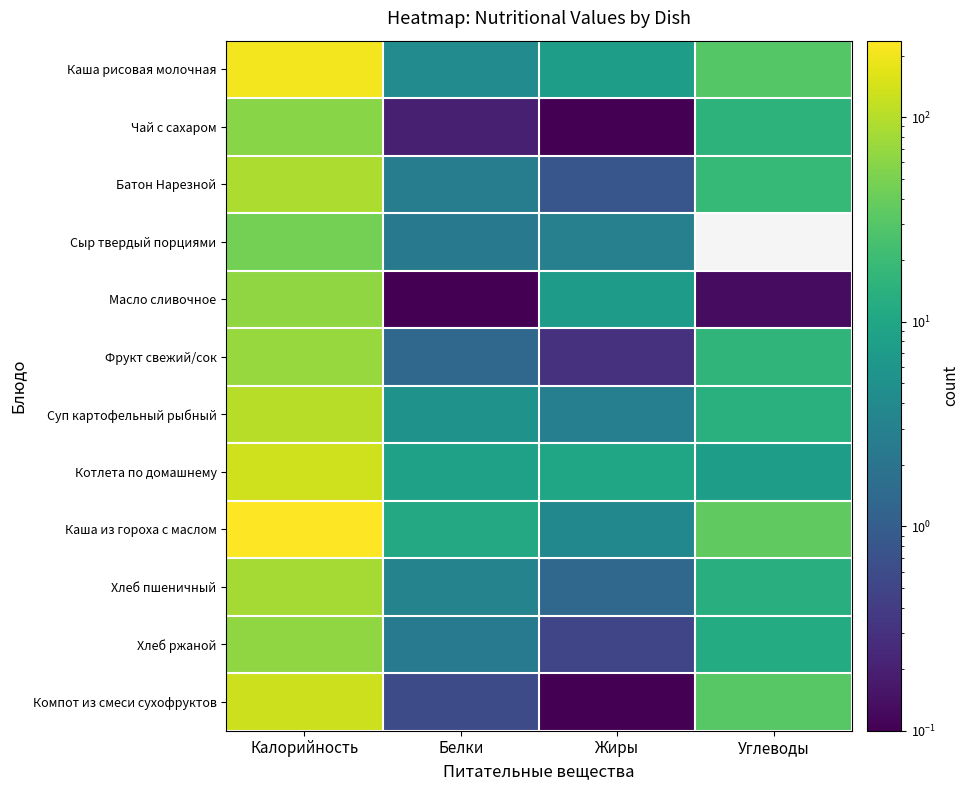

Reading left to right, extract all data points from this chart.

Каша рисовая молочная: Калорийность=206.4	Белки=4.2	Жиры=7.6	Углеводы=30.2
Чай с сахаром: Калорийность=60.0	Белки=0.2	Жиры=0.1	Углеводы=15.0
Батон Нарезной: Калорийность=92.0	Белки=2.6	Жиры=0.8	Углеводы=18.4
Сыр твердый порциями: Калорийность=47.0	Белки=2.3	Жиры=3.0	Углеводы=0.0
Масло сливочное: Калорийность=65.7	Белки=0.1	Жиры=7.2	Углеводы=0.1
Фрукт свежий/сок: Калорийность=72.3	Белки=1.4	Жиры=0.3	Углеводы=16.0
Суп картофельный рыбный: Калорийность=103.4	Белки=5.3	Жиры=2.9	Углеводы=13.9
Котлета по домашнему: Калорийность=135.5	Белки=8.4	Жиры=10.0	Углеводы=7.7
Каша из гороха с маслом: Калорийность=236.5	Белки=10.9	Жиры=3.7	Углеводы=35.9
Хлеб пшеничный: Калорийность=82.2	Белки=3.2	Жиры=1.4	Углеводы=13.1
Хлеб ржаной: Калорийность=66.0	Белки=2.4	Жиры=0.5	Углеводы=12.0
Компот из смеси сухофруктов: Калорийность=131.0	Белки=0.6	Жиры=0.1	Углеводы=31.7